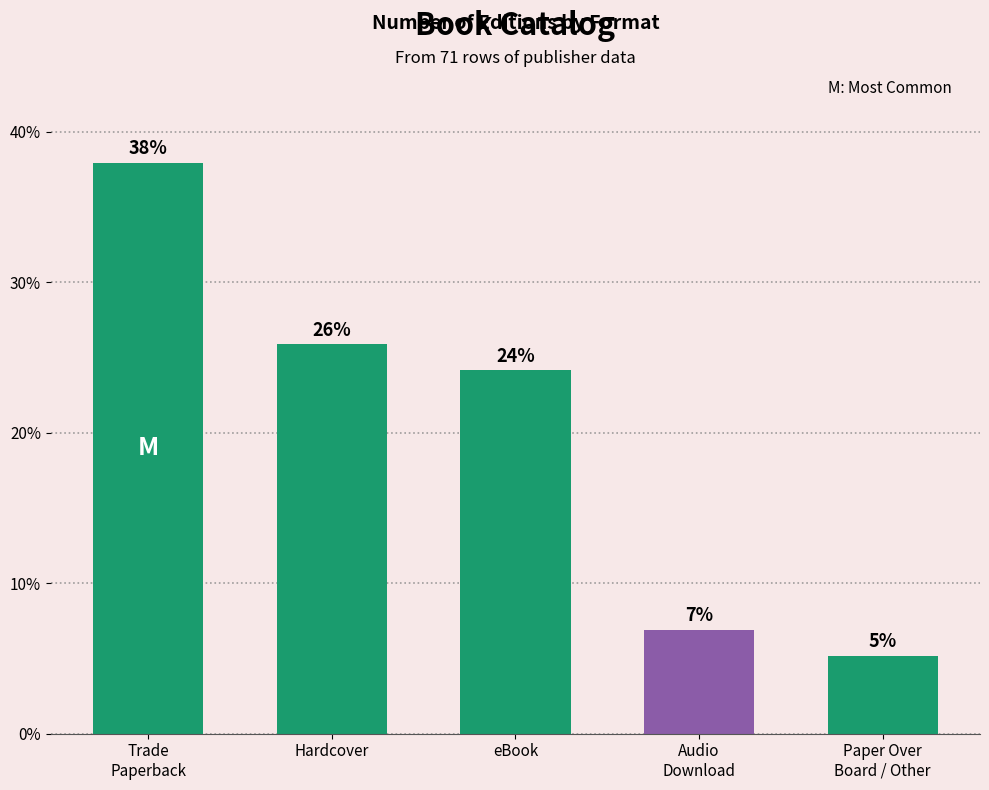

Where does the data first go above 24?

Trade
Paperback